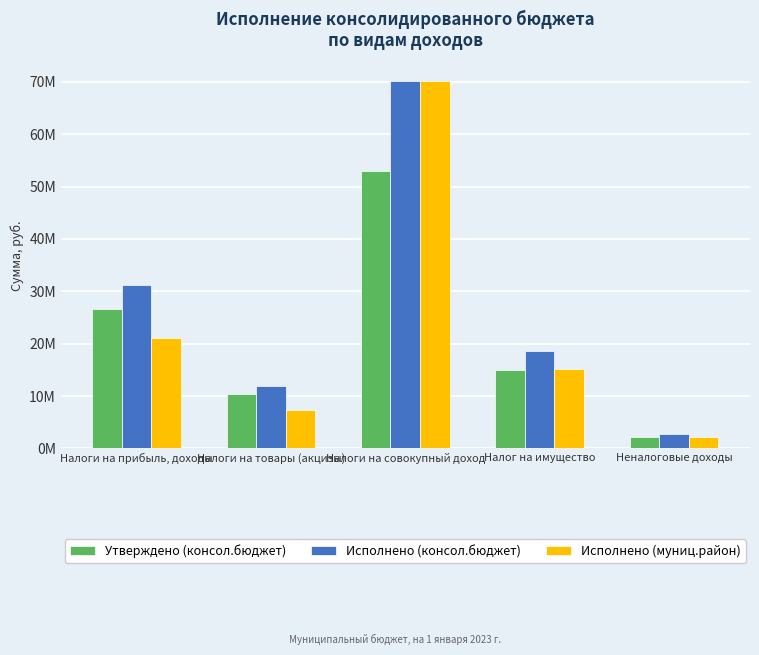

What are all the series names shown in the legend?

Утверждено (консол.бюджет), Исполнено (консол.бюджет), Исполнено (муниц.район)